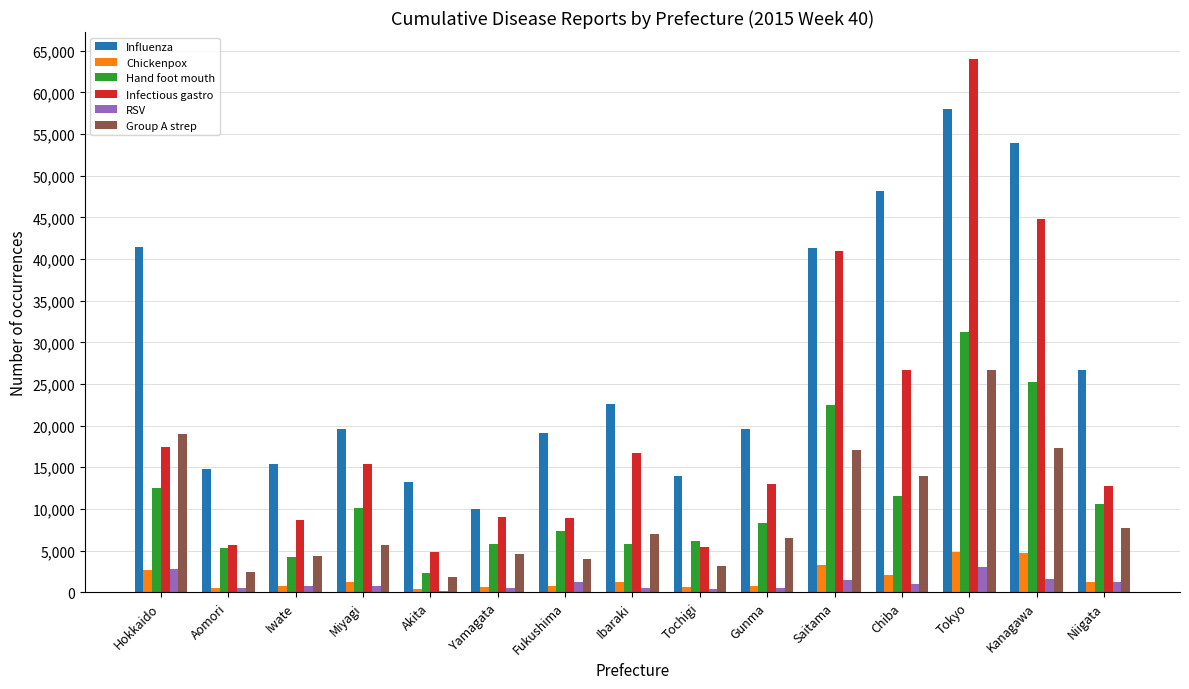

Is it true that Group A strep equals 1883 at Akita?

True